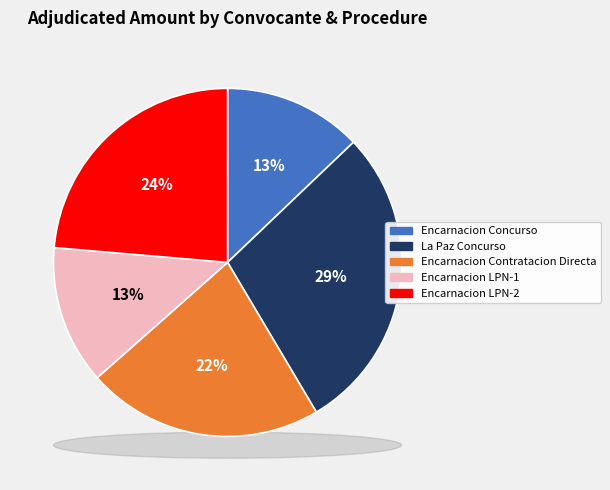

To the nearest percent, what percentage of the pie is Municipalidad de Encarnacion (LPN-2)?

24%